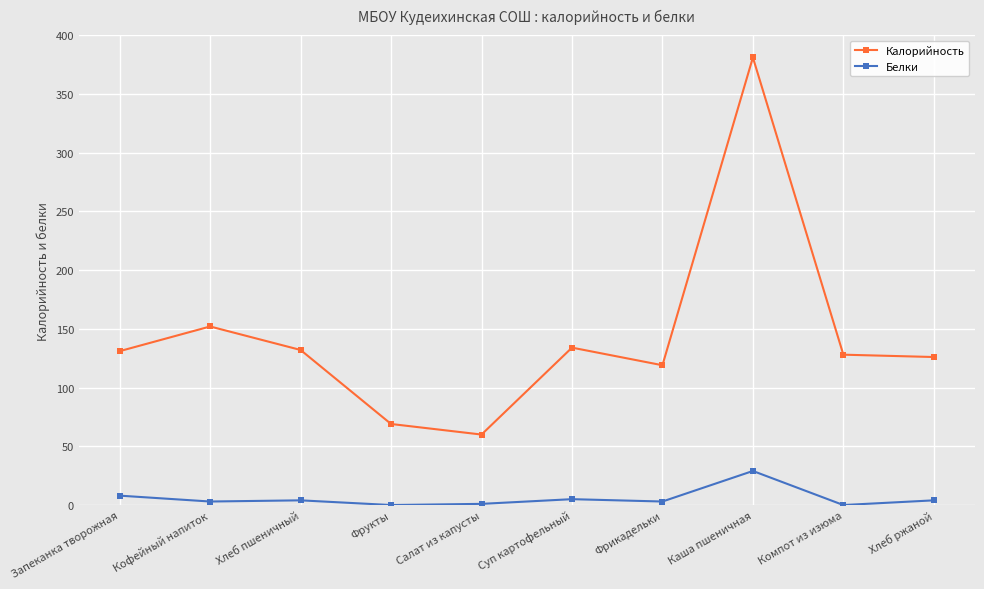

True or false: Калорийность has more than 0 interior local peaks.

True